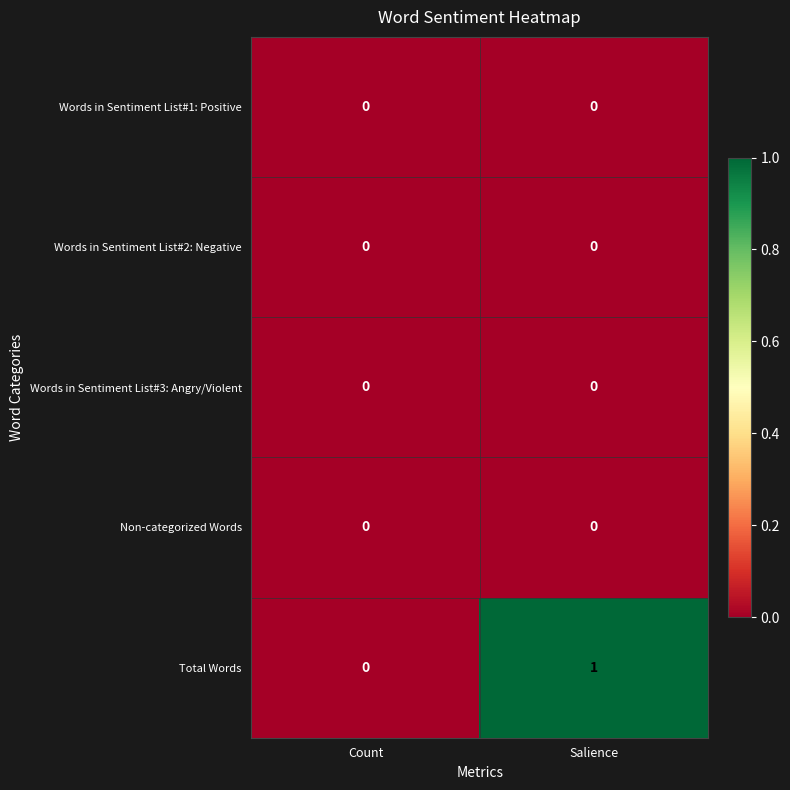

Reading left to right, extract all data points from this chart.

Words in Sentiment List#1: Positive: Count=0	Salience=0
Words in Sentiment List#2: Negative: Count=0	Salience=0
Words in Sentiment List#3: Angry/Violent: Count=0	Salience=0
Non-categorized Words: Count=0	Salience=0
Total Words: Count=0	Salience=1